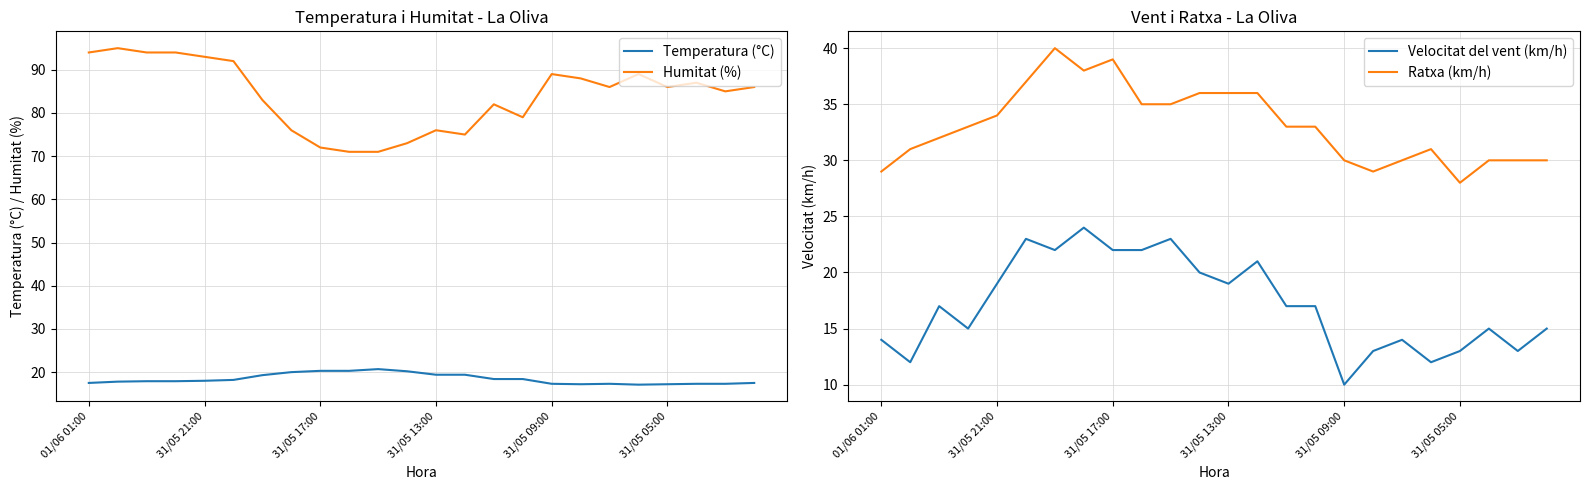

True or false: Ratxa (km/h) and Temperatura (°C) cross at least once.

False